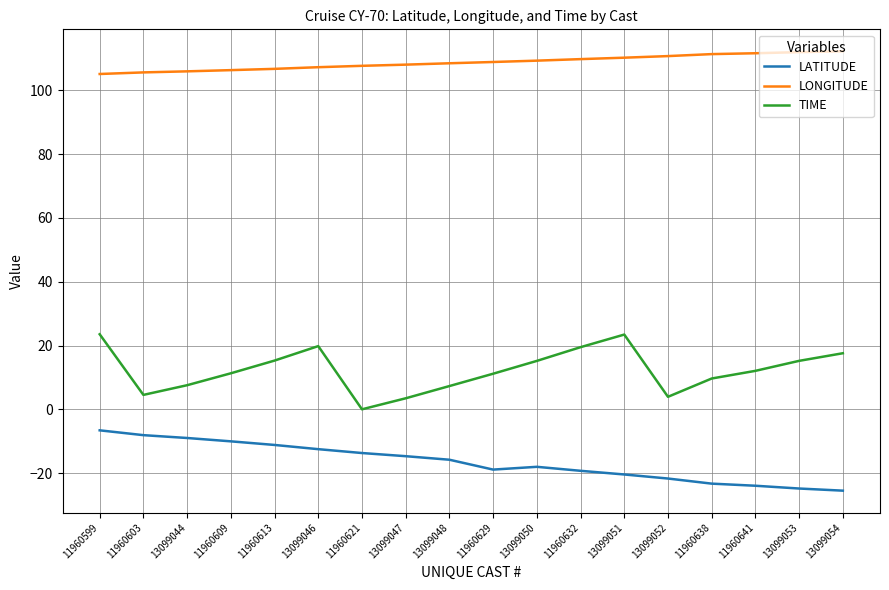

At how many categories does at least one series exceed 9?

18